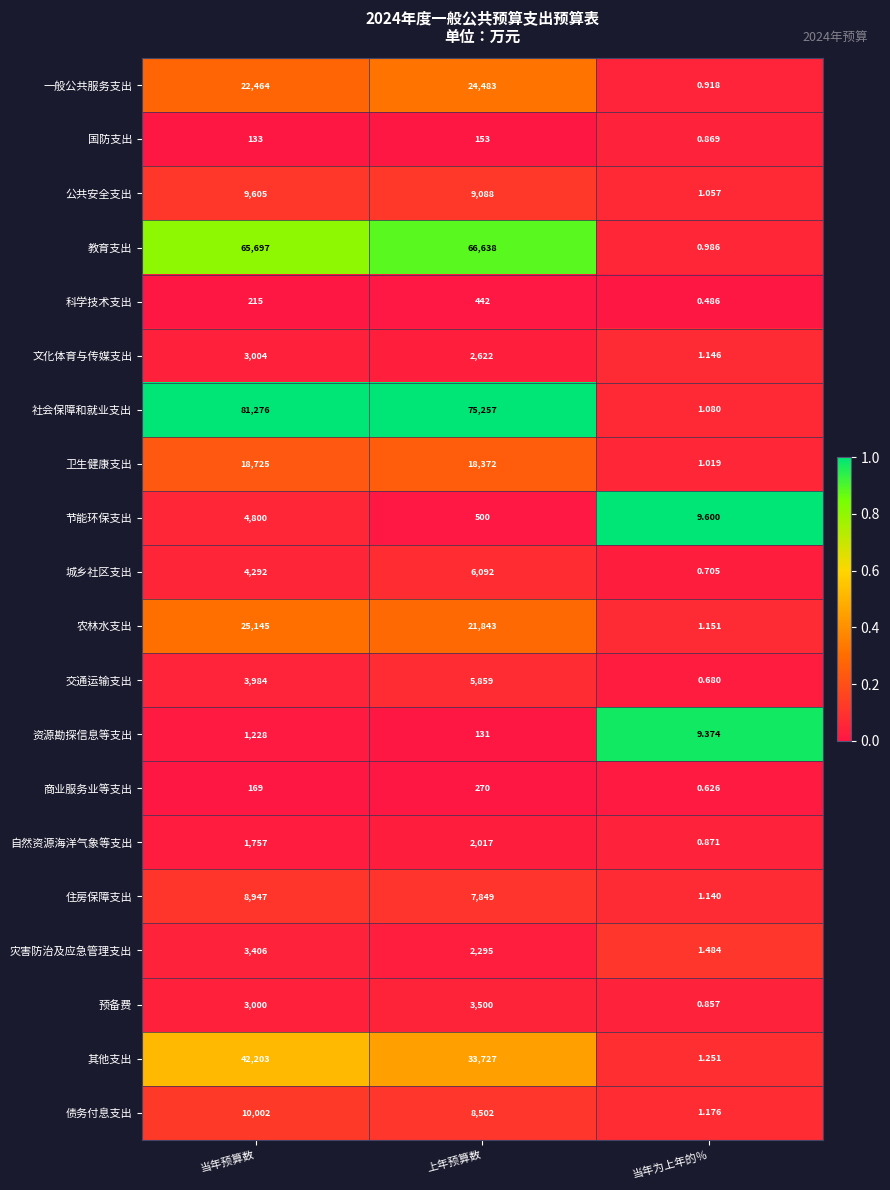

Which series has the largest total across all categories?

社会保障和就业支出